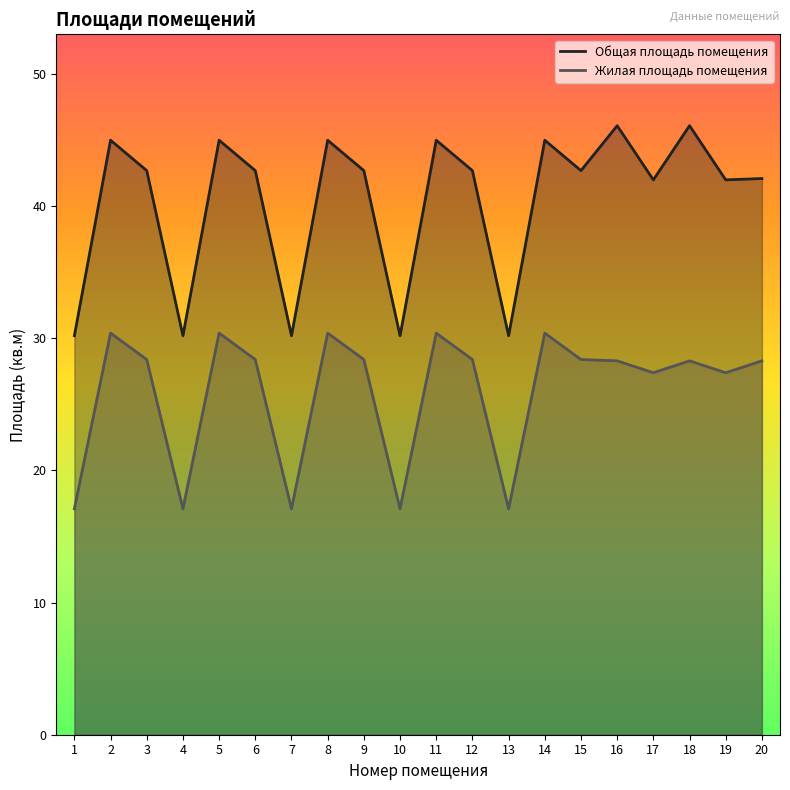

At which label is Общая площадь помещения closest to 38?

17